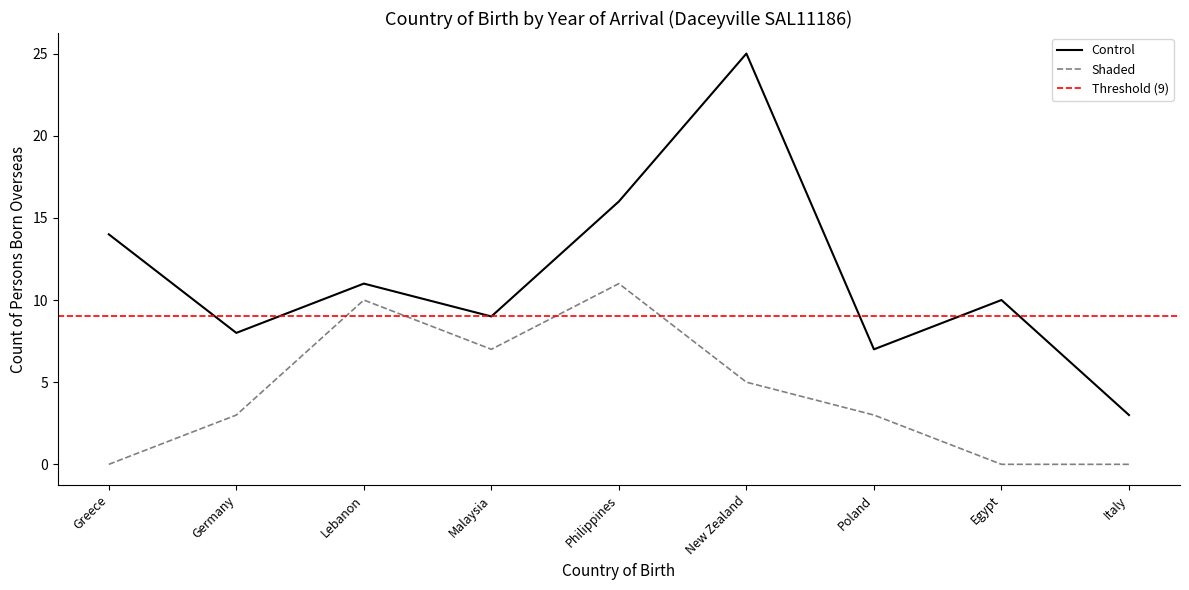

Does the chart display data point markers on the line(s)?

No